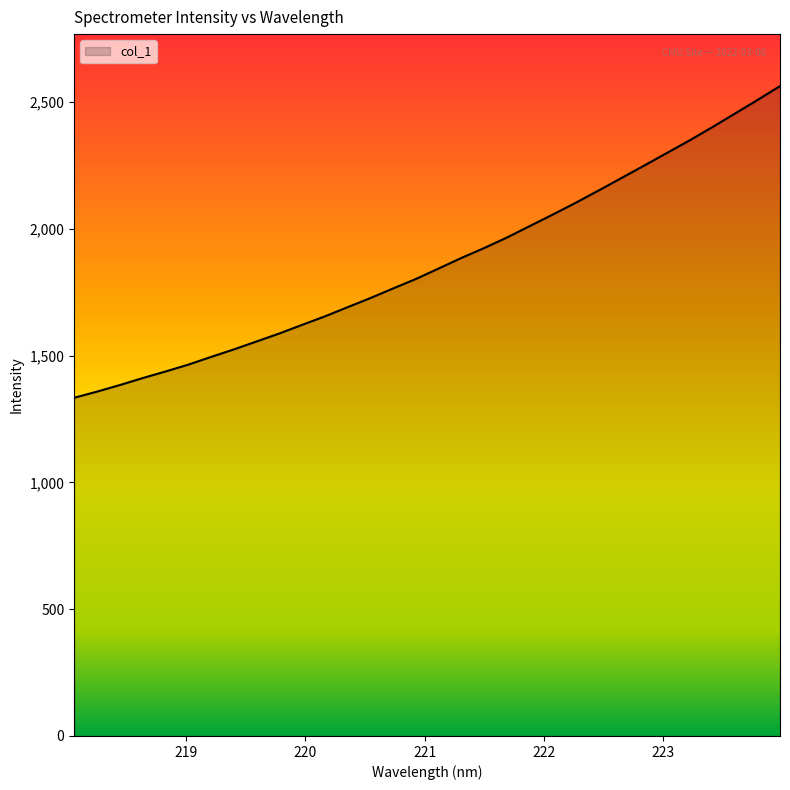

What is the smallest value displayed?

1334.1